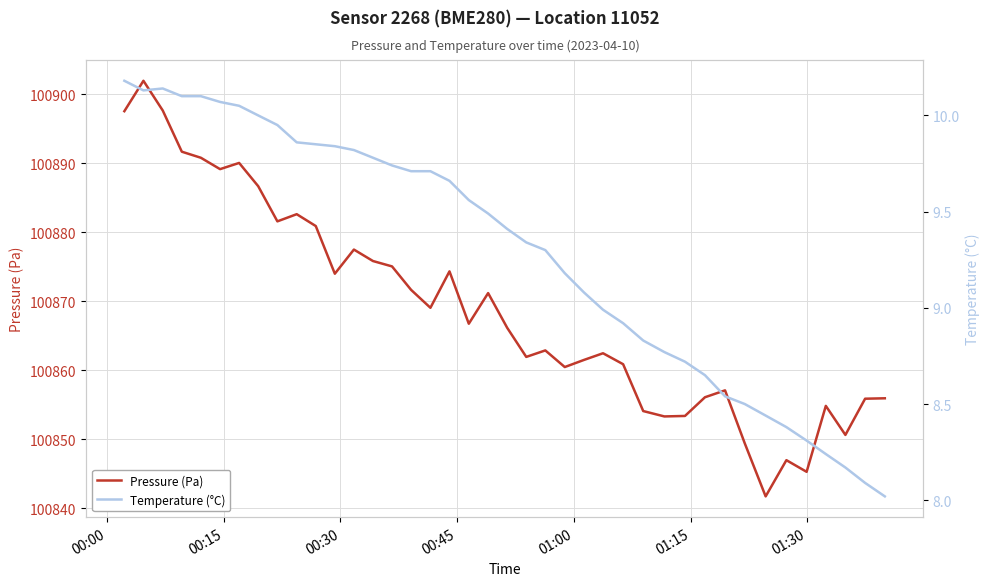

What is the minimum value for Pressure (Pa)?

100841.7